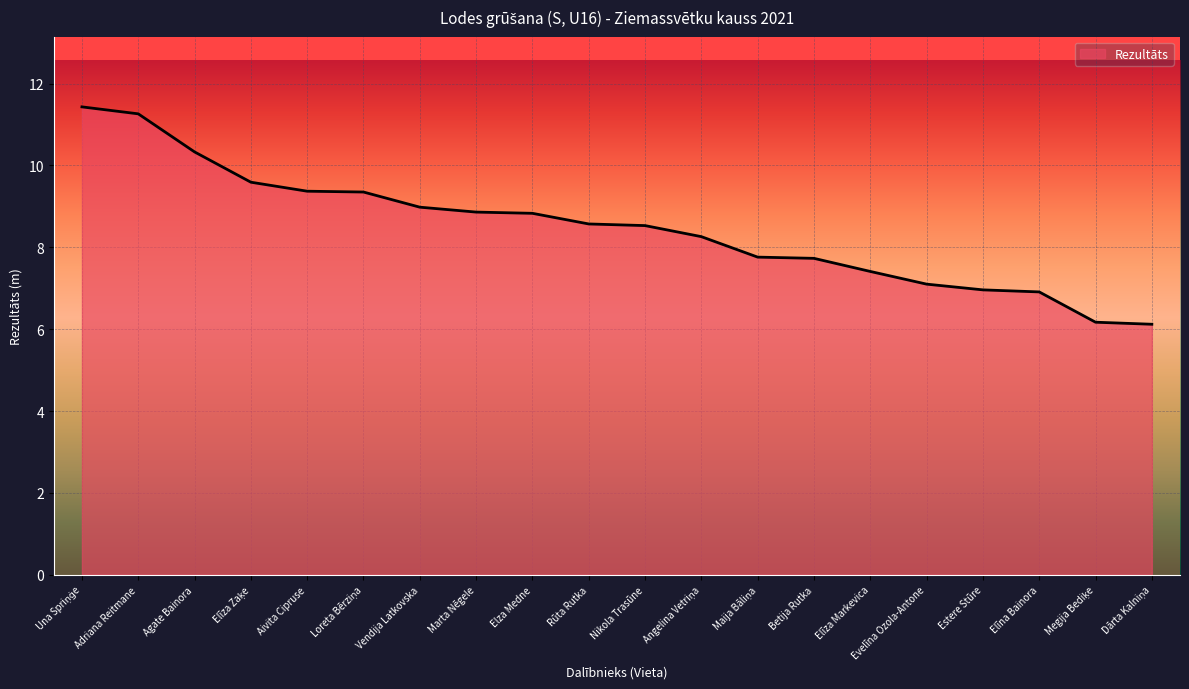

What is the approximate value at Elza Medne?

8.8